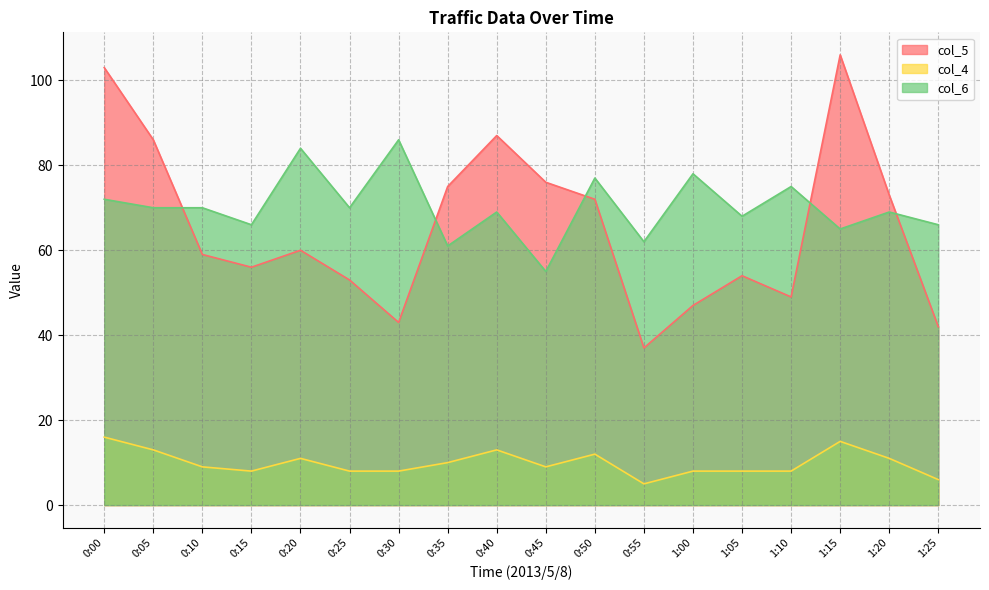

How many interior local peaks does the col_5 series have?

4